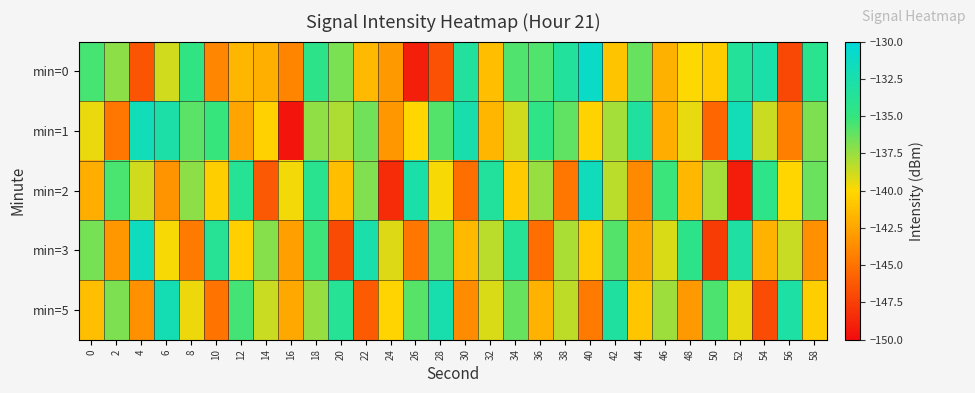

List the series in order of their peak value, lowest first.

min=5, min=1, min=2, min=3, min=0